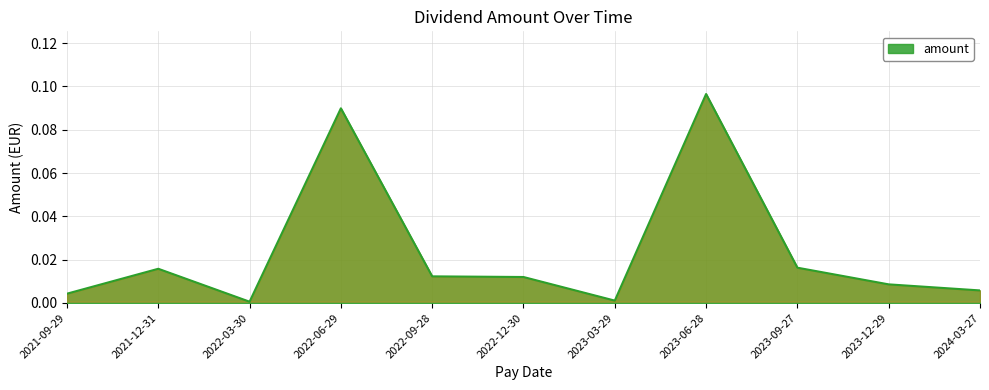

What position from the right is 2021-12-31?

10